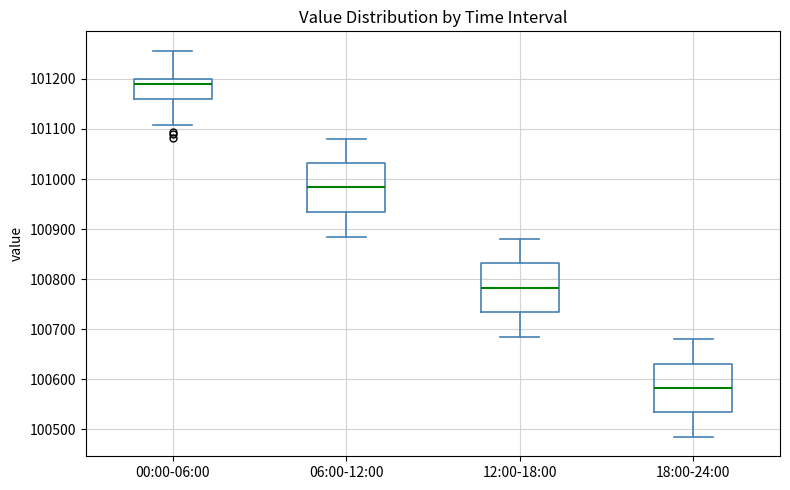

Reading left to right, read every box against the y-axis: the position of its median line, the range the box covers, and the ends of its whiskers. The values are not printed on the chart, so give them approximately, as read against the axis.

00:00-06:00: median 101190, box 101160 to 101200, whiskers 101110 to 101260
06:00-12:00: median 100980, box 100930 to 101030, whiskers 100890 to 101080
12:00-18:00: median 100780, box 100730 to 100830, whiskers 100690 to 100880
18:00-24:00: median 100580, box 100530 to 100630, whiskers 100490 to 100680